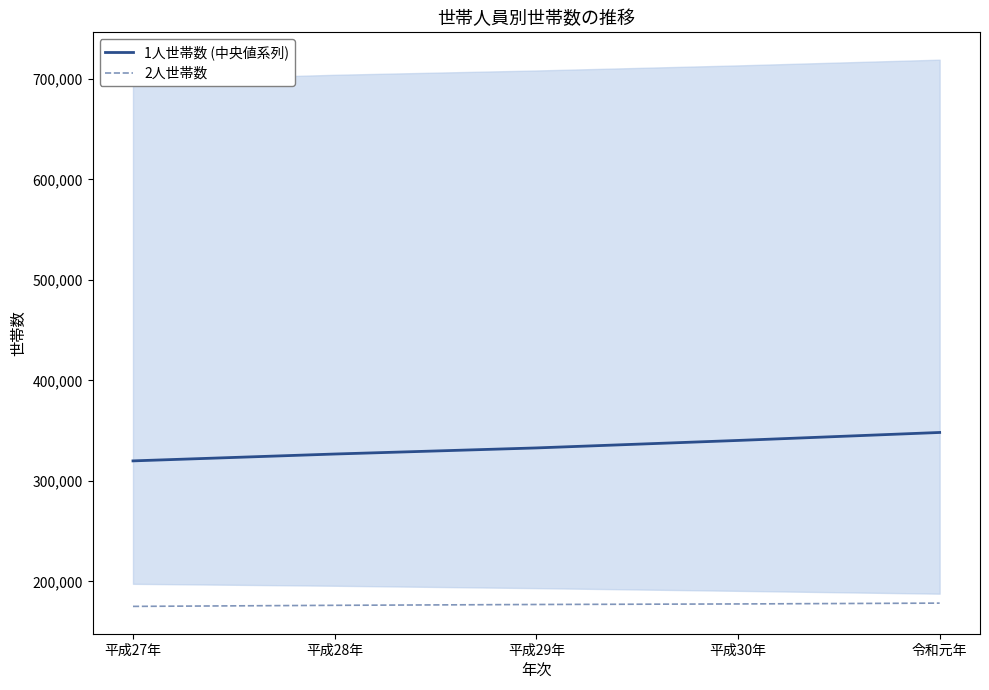

True or false: 2人世帯数 and 1人世帯数 (中央値系列) cross at least once.

False